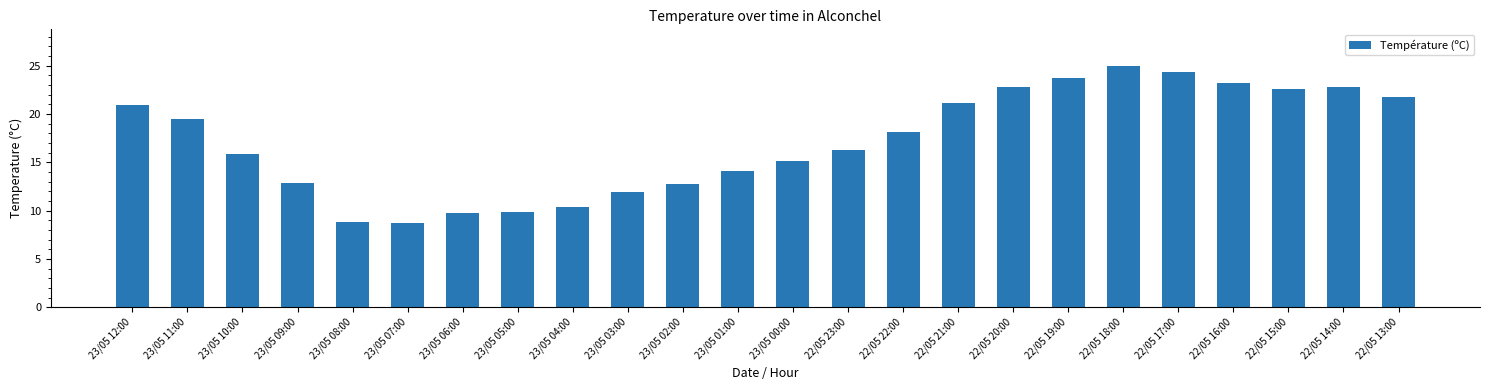

True or false: the data shows 19.5 at 23/05 11:00.

True